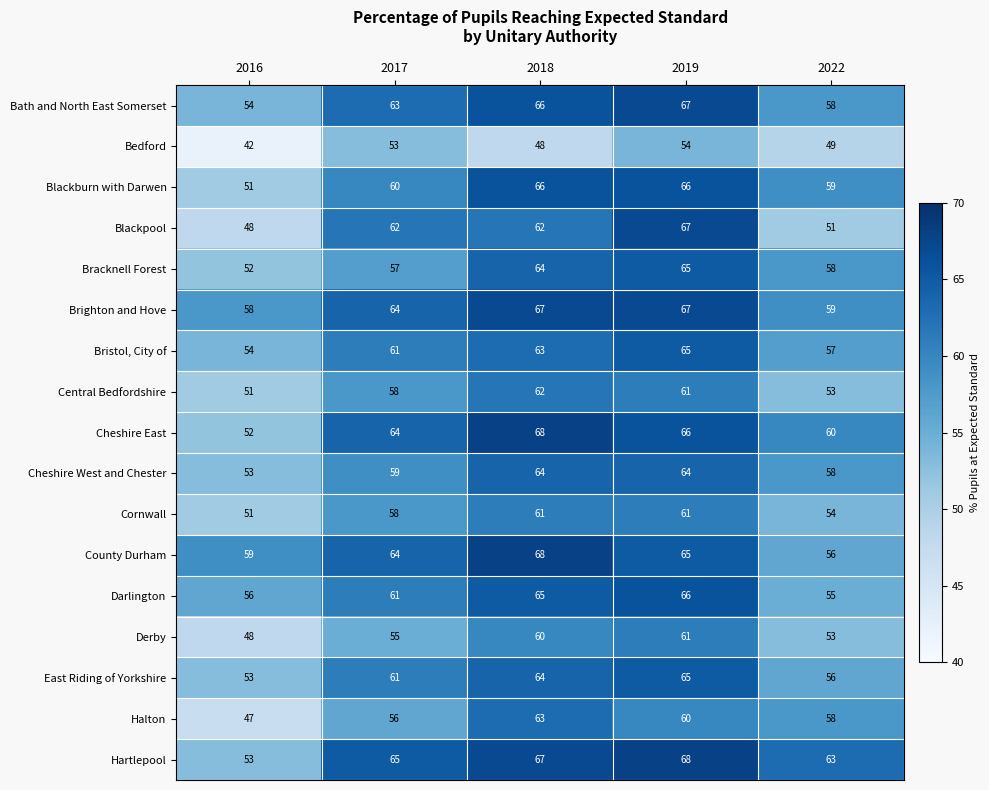

What is the difference between the second highest and minimum values in the Darlington series?

10